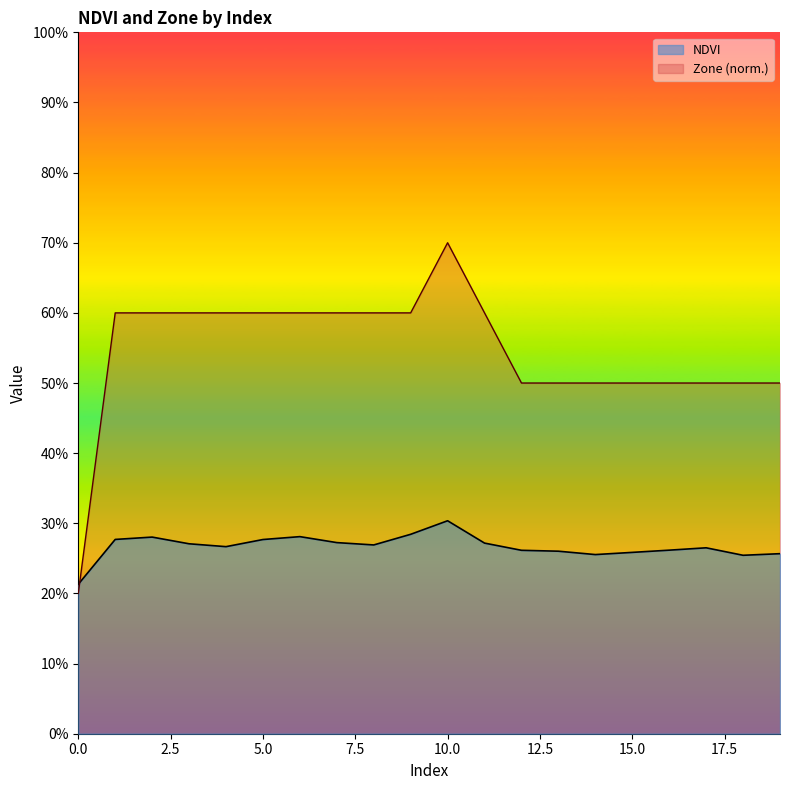

List the series in order of their overall mean, highest first.

Zone (norm.), NDVI